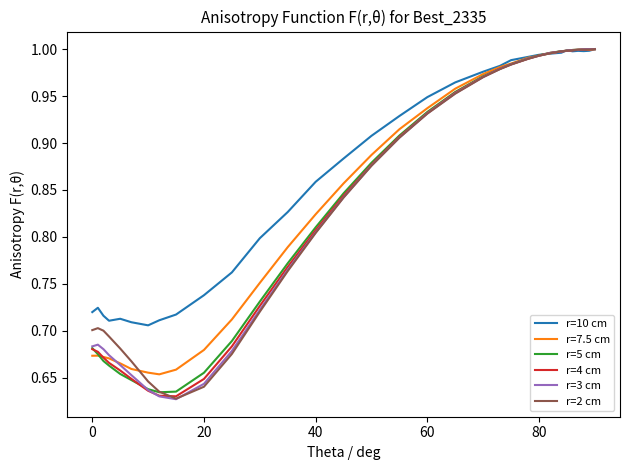

Which series has the largest total across all categories?

r=10 cm